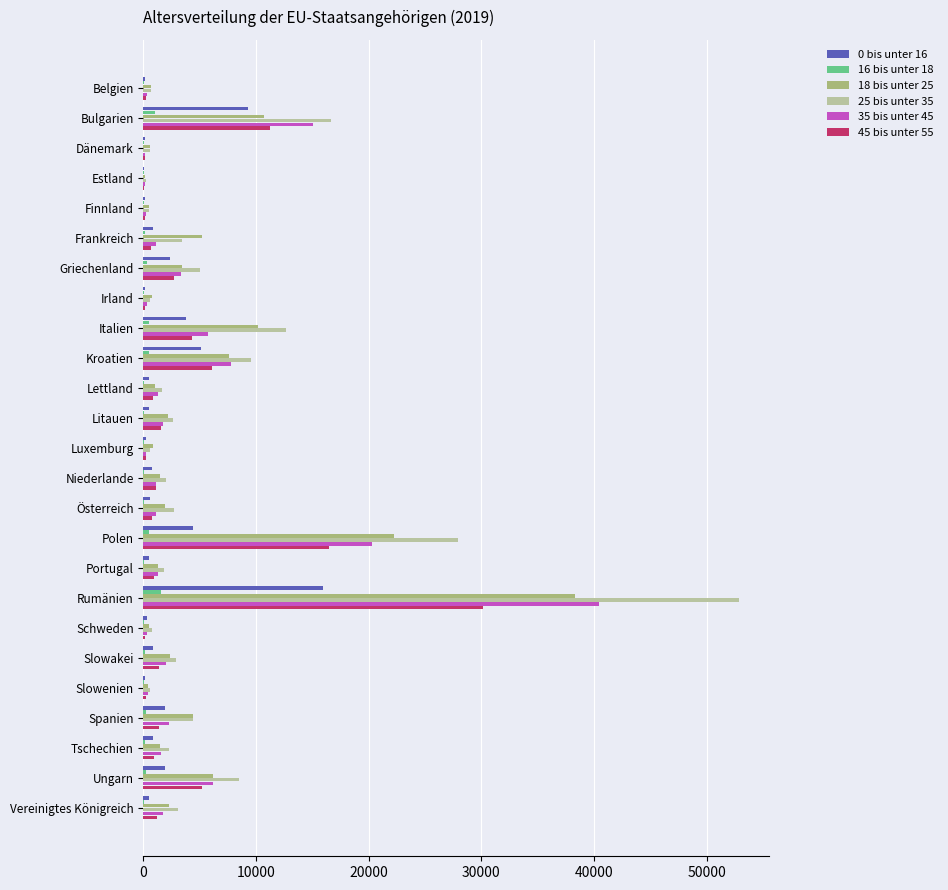

At which category is the sum across all series the highest?

Rumänien